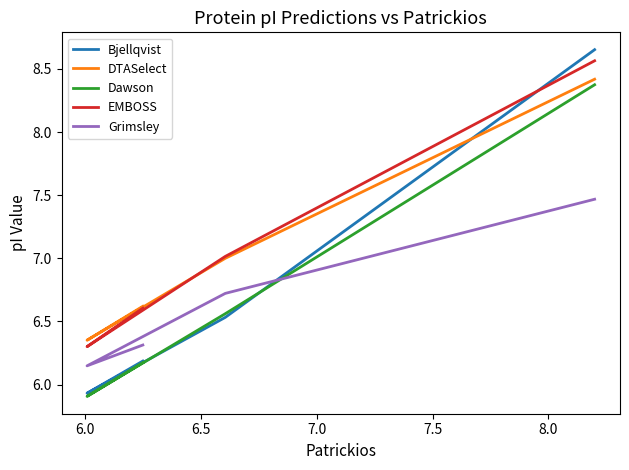

How many distinct data groups are displayed?

5